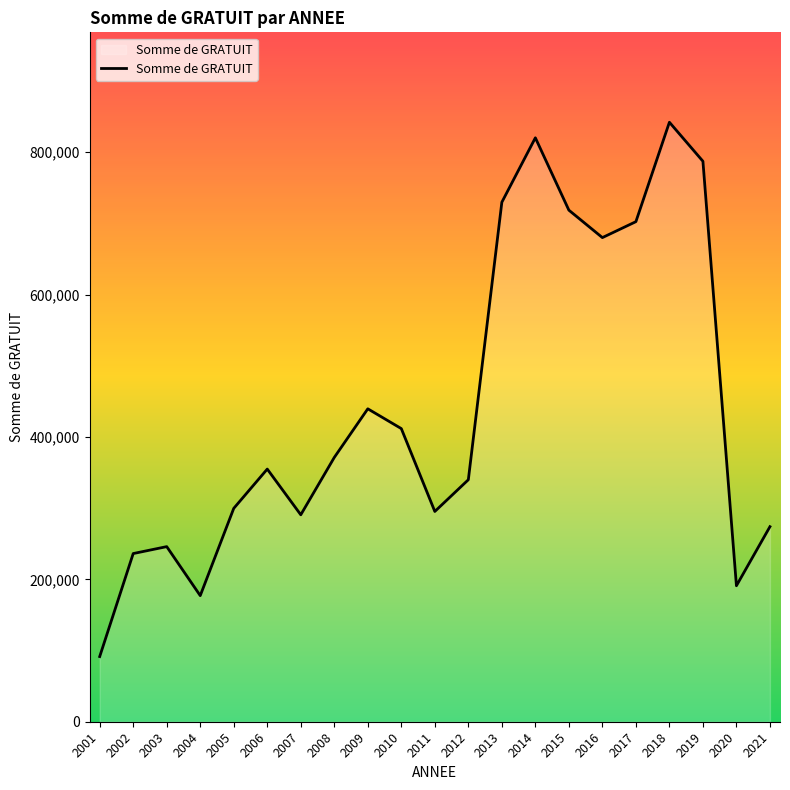

Where is the data nearest to the value 466732?

2009